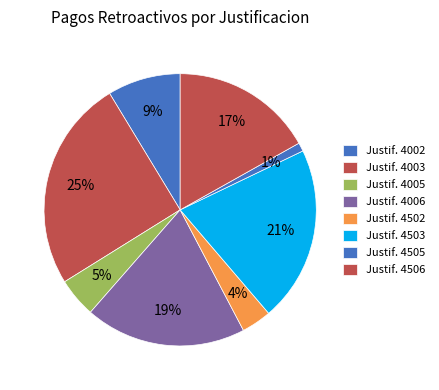

Count the number of slices in the pie.

8